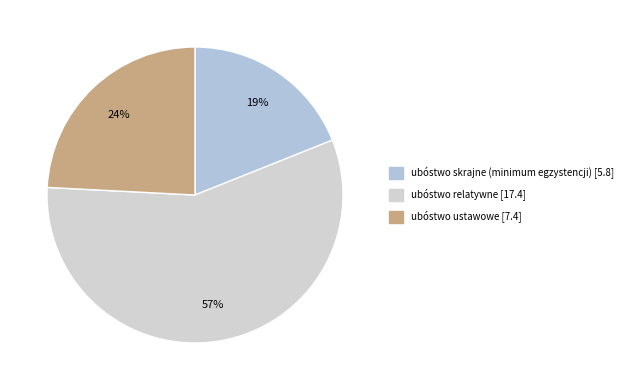

Which slice is the smallest?

ubóstwo skrajne (minimum egzystencji)